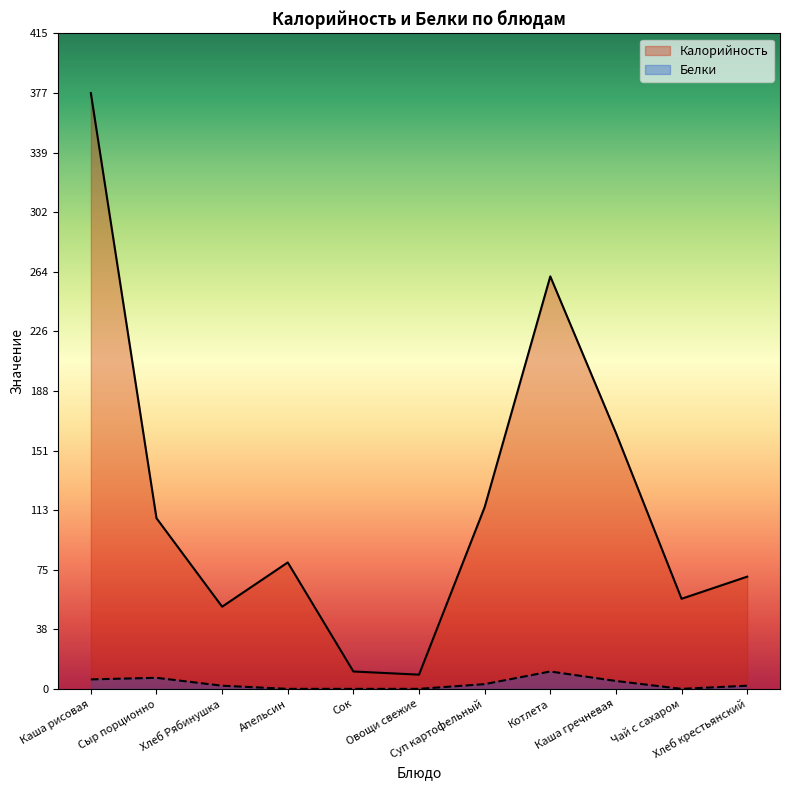

True or false: Калорийность and Белки cross at least once.

False